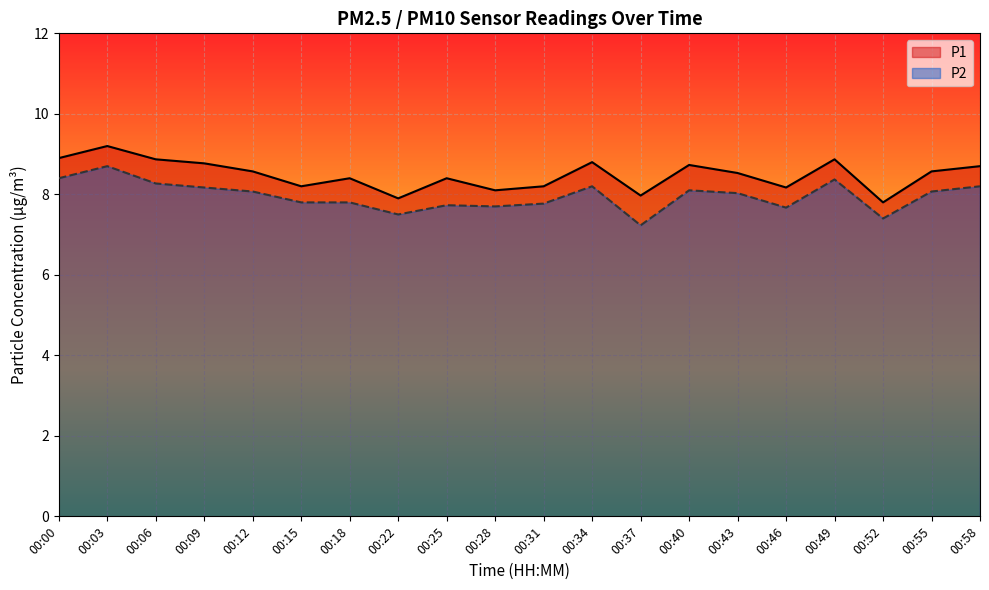

True or false: P2 and P1 intersect in this chart.

False